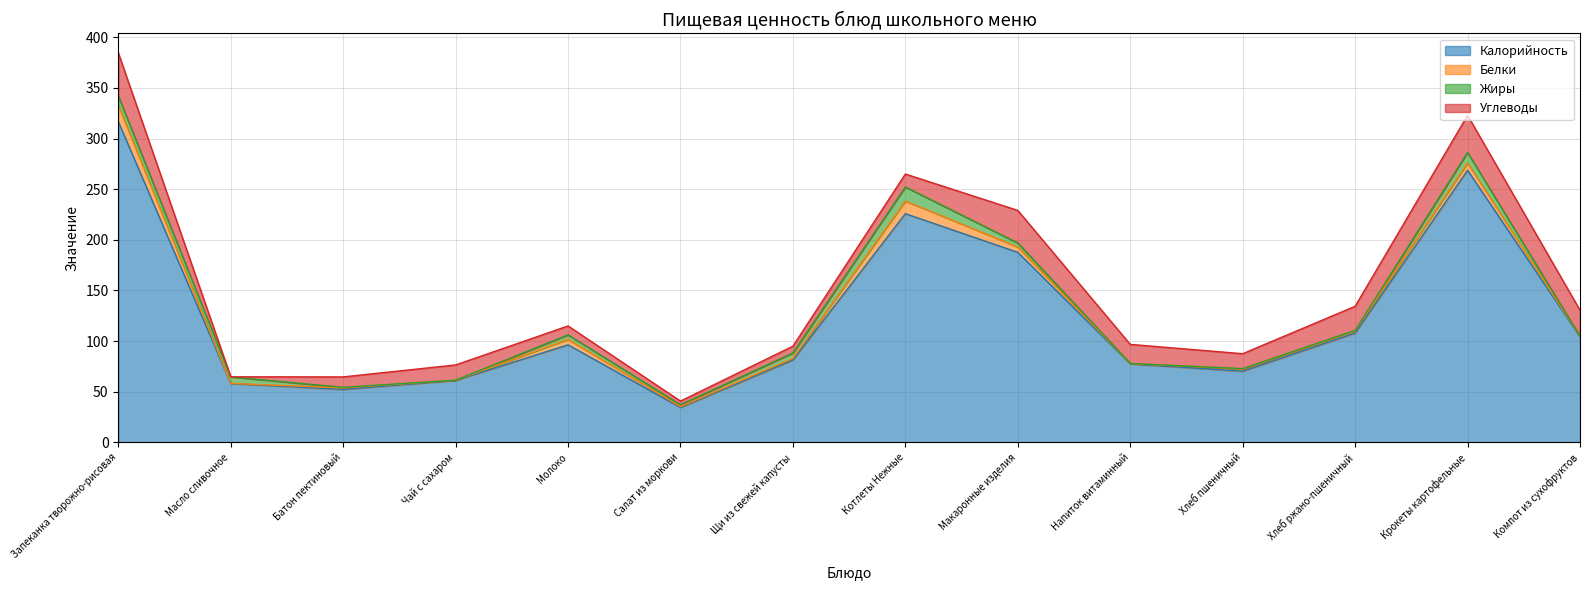

What is the label of the 2nd point from the left?

Масло сливочное